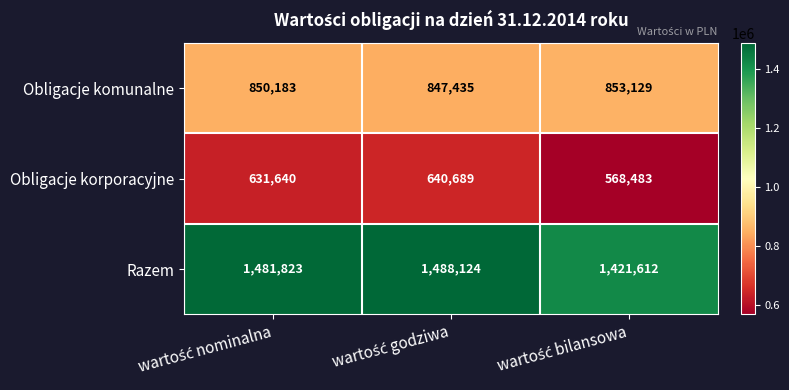

Rank the series by their average value, from highest to lowest.

Razem, Obligacje komunalne, Obligacje korporacyjne